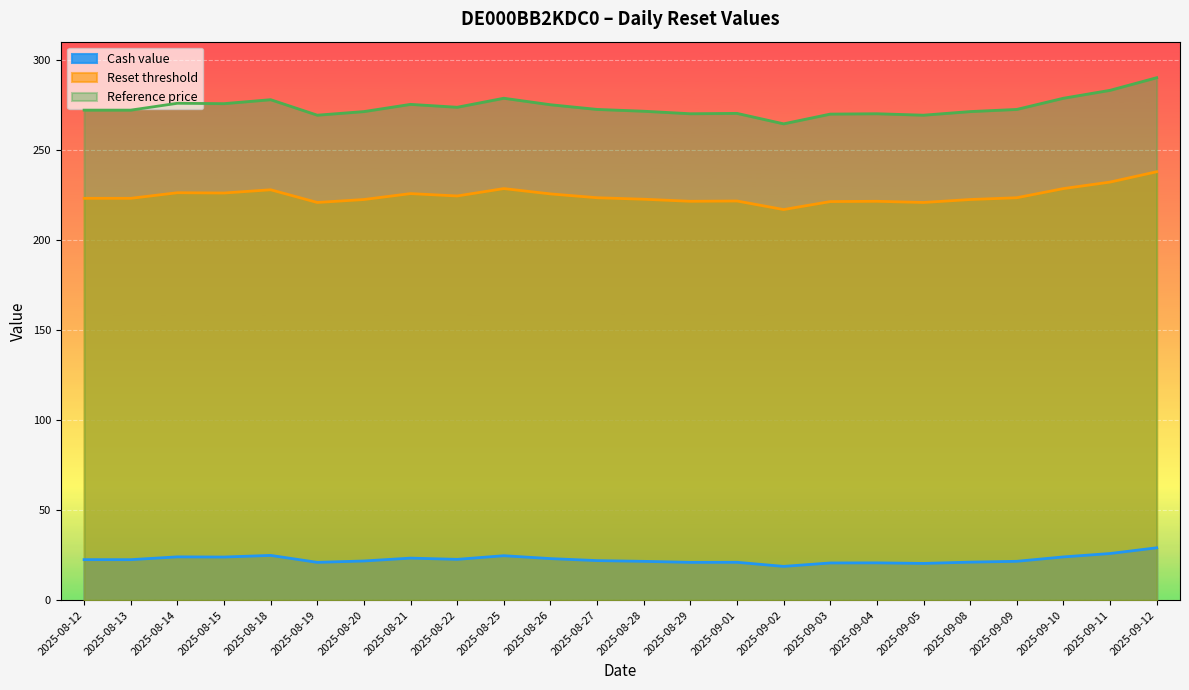

What is the difference between the maximum and minimum values in the Reset threshold series?

21.0